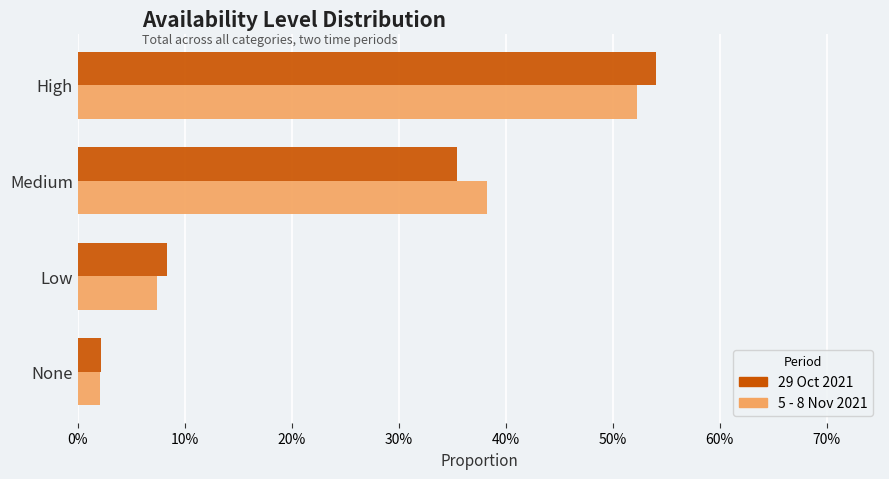

What is the difference between the maximum and minimum values in the 5 - 8 Nov 2021 series?

0.5